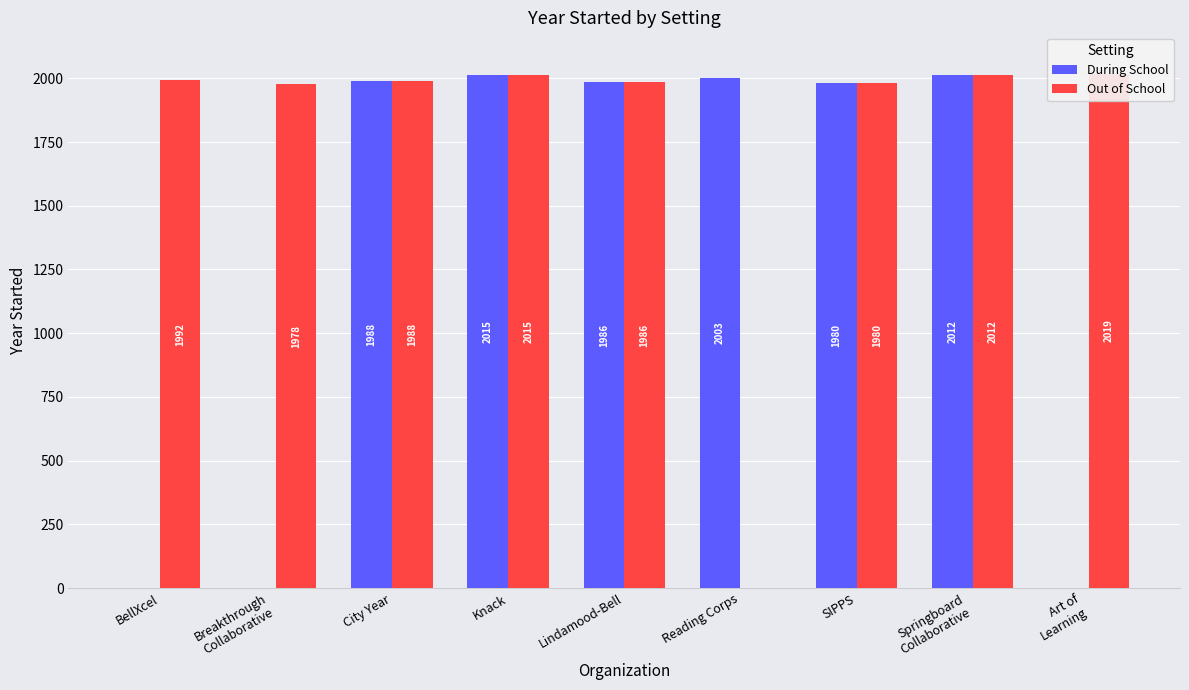

How many bars are there in each group?

2